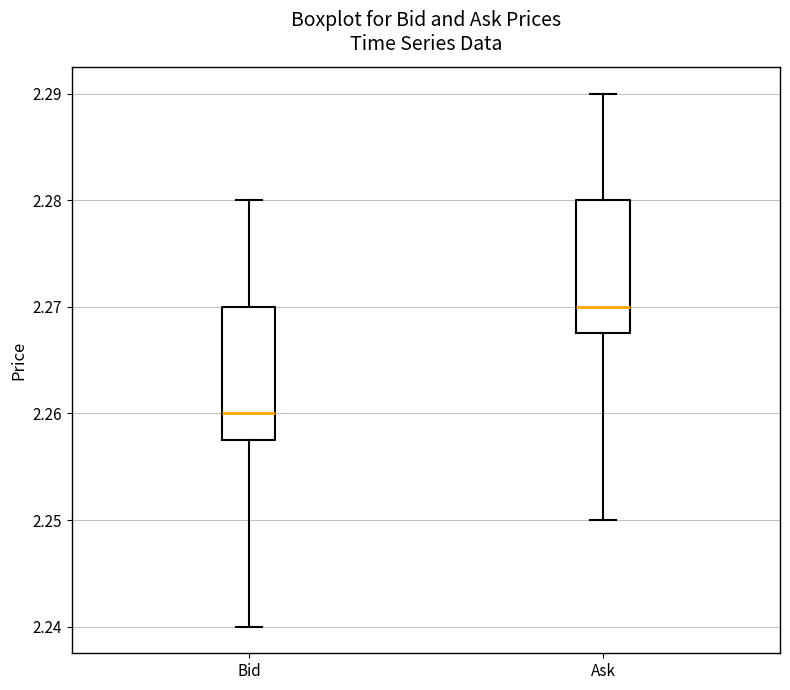

Which box has the highest median line?

Ask